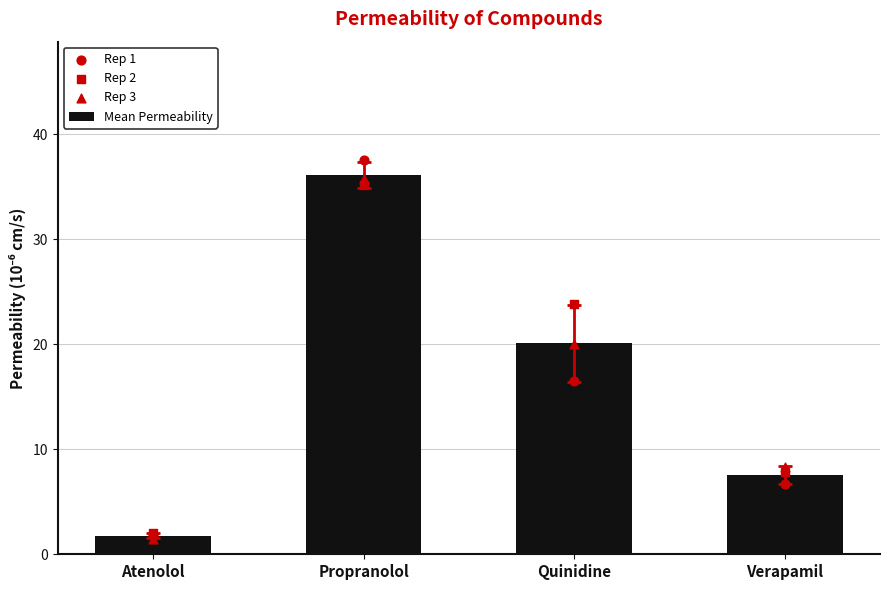

What is the total value across all series at Verapamil?

30.4